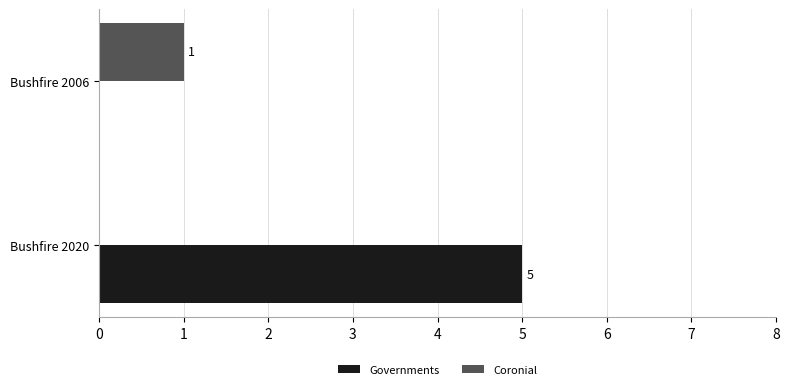

What are all the series names shown in the legend?

Governments, Coronial